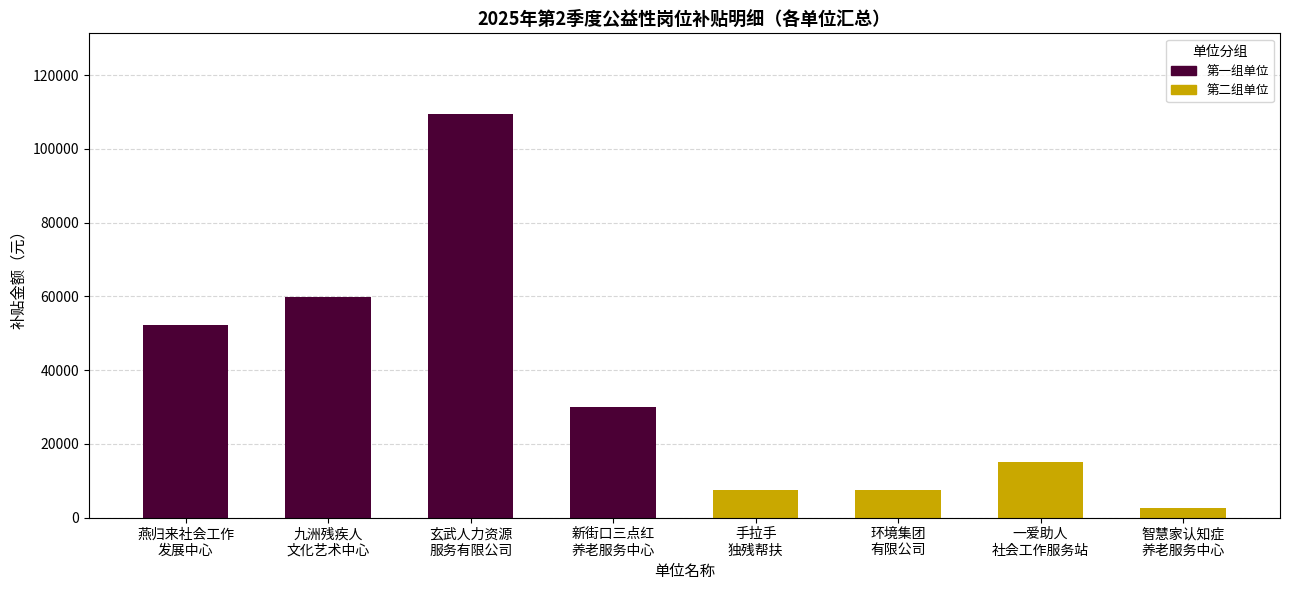

At 新街口三点红
养老服务中心, list the series in order from largest to smallest.

第一组单位, 第二组单位